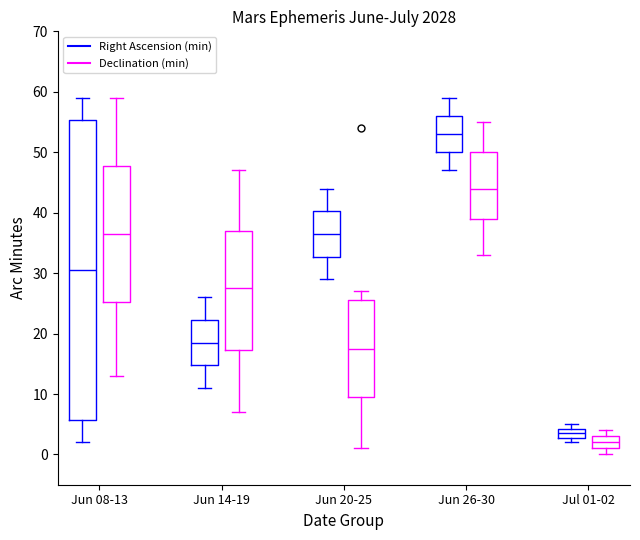

Reading left to right, transcribe this box plot: for each box, give where its median line is, the range the box spans, and where its two whiskers end, as read against the y-axis. The values are not printed on the chart, so give them approximately, as read against the axis.

Jun 08-13 (Right Ascension (min)): median 31, box 6 to 55, whiskers 2 to 59
Jun 08-13 (Declination (min)): median 37, box 25 to 48, whiskers 13 to 59
Jun 14-19 (Right Ascension (min)): median 19, box 15 to 22, whiskers 11 to 26
Jun 14-19 (Declination (min)): median 28, box 17 to 37, whiskers 7 to 47
Jun 20-25 (Right Ascension (min)): median 37, box 33 to 40, whiskers 29 to 44
Jun 20-25 (Declination (min)): median 18, box 10 to 26, whiskers 1 to 27
Jun 26-30 (Right Ascension (min)): median 53, box 50 to 56, whiskers 47 to 59
Jun 26-30 (Declination (min)): median 44, box 39 to 50, whiskers 33 to 55
Jul 01-02 (Right Ascension (min)): median 4 (inside the box), box 3 to 4, whiskers 2 to 5
Jul 01-02 (Declination (min)): median 2, box 1 to 3, whiskers 0 to 4